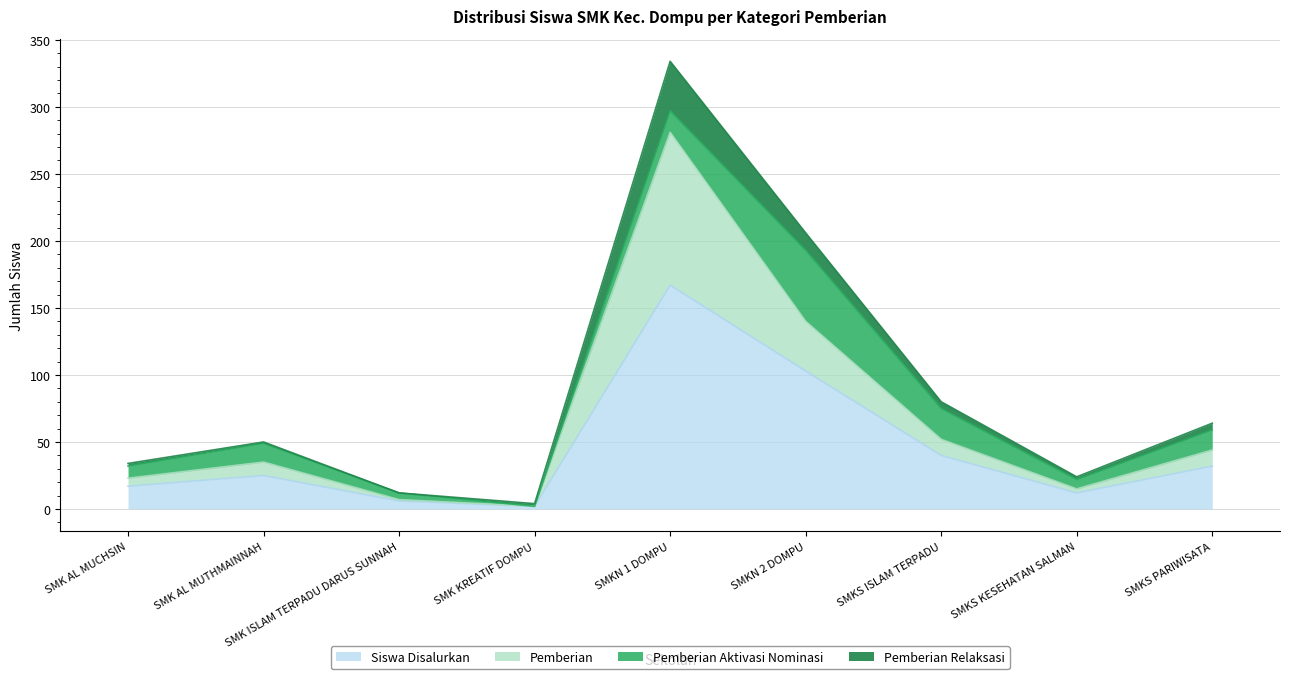

Which category has the lowest value across all series?

SMK KREATIF DOMPU